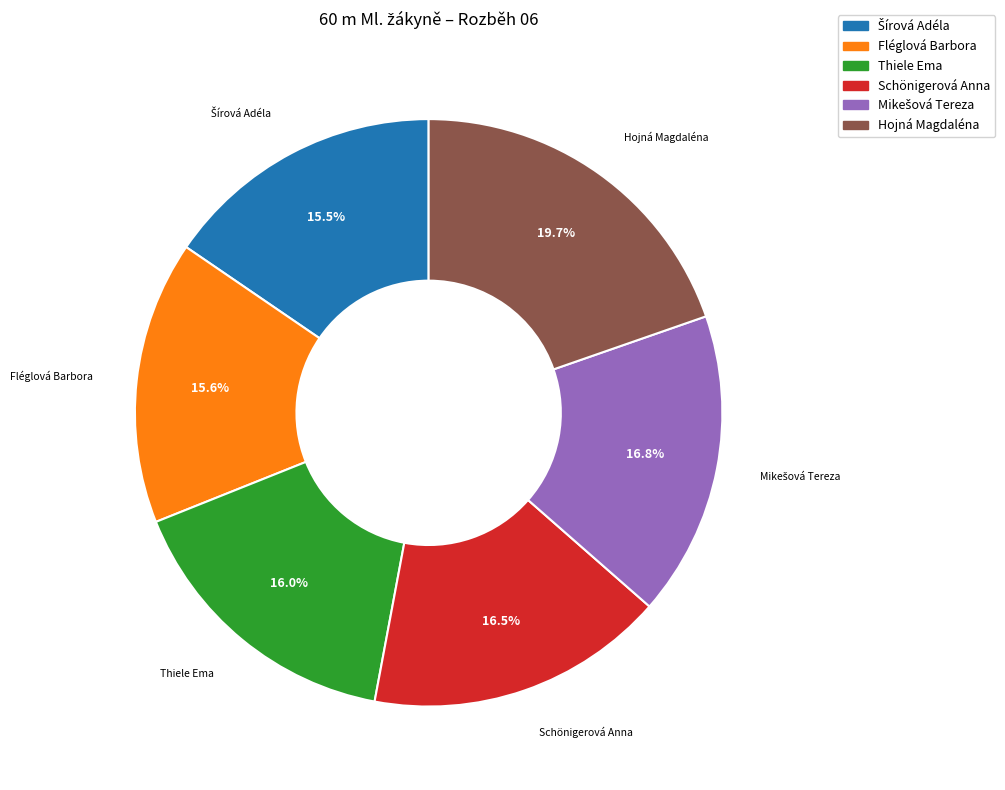

What is the largest slice in the pie chart?

Hojná Magdaléna